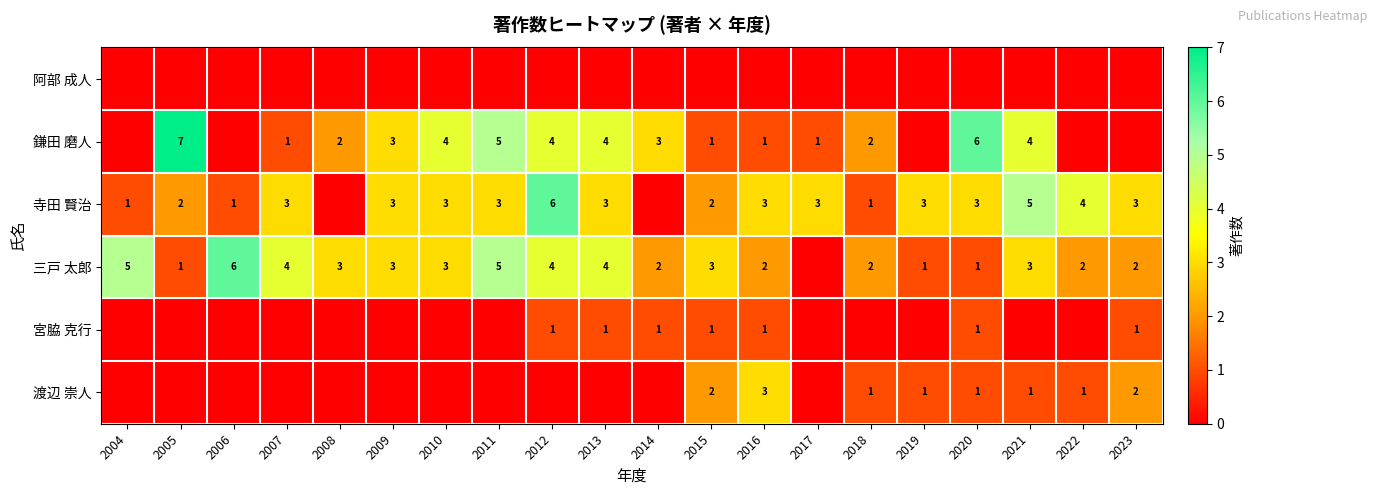

At which category is the sum across all series the highest?

2012